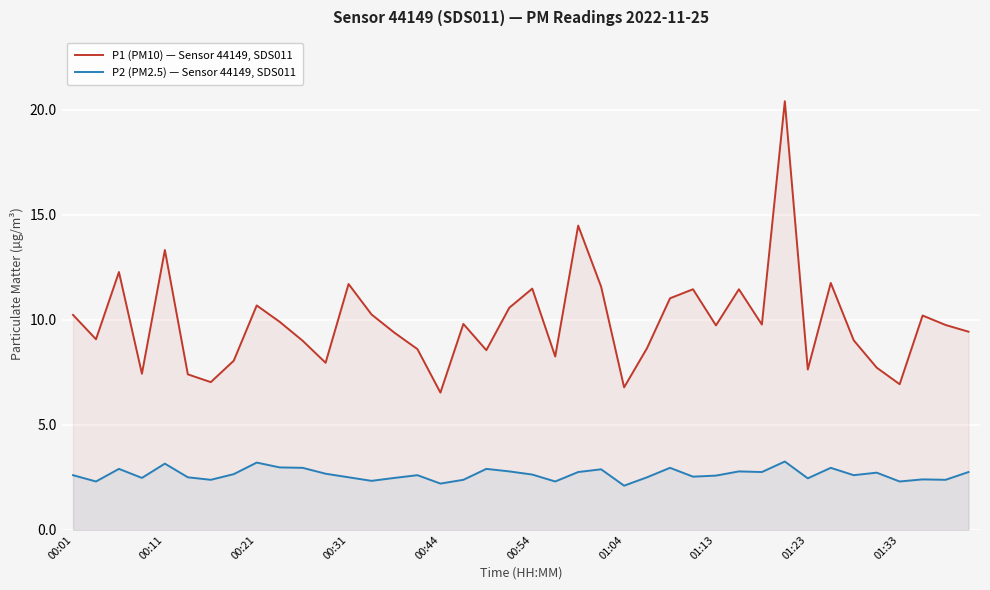

What is the average value of the P2 (PM2.5) — Sensor 44149, SDS011 series?

2.6